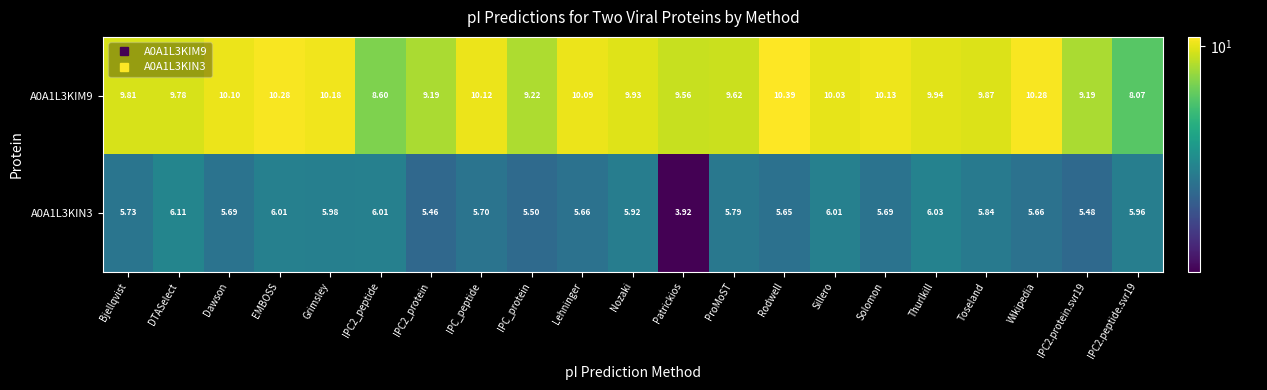

Which category has the highest value in the A0A1L3KIN3 series?

DTASelect